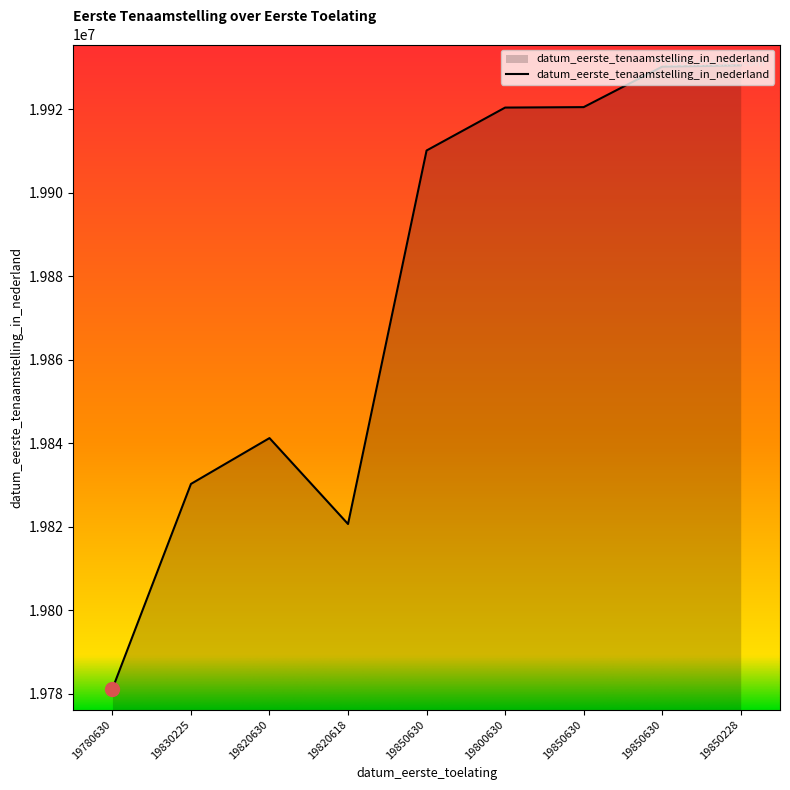

How many lines are shown in the chart?

1